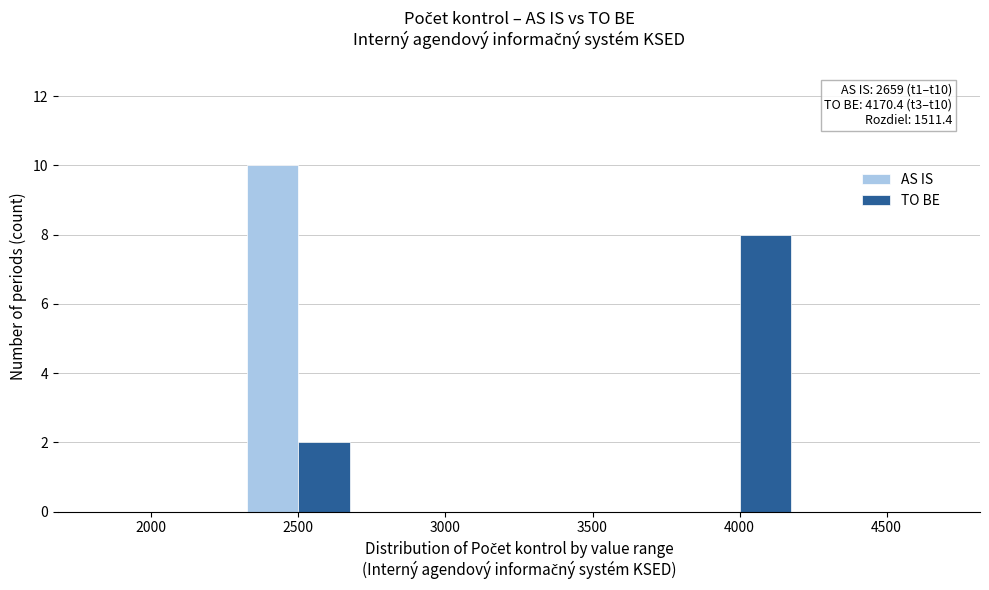

Reading right to left, transcribe all the data shown in this chart.

AS IS: 4500=0	4000=0	3500=0	3000=0	2500=10	2000=0
TO BE: 4500=0	4000=8	3500=0	3000=0	2500=2	2000=0